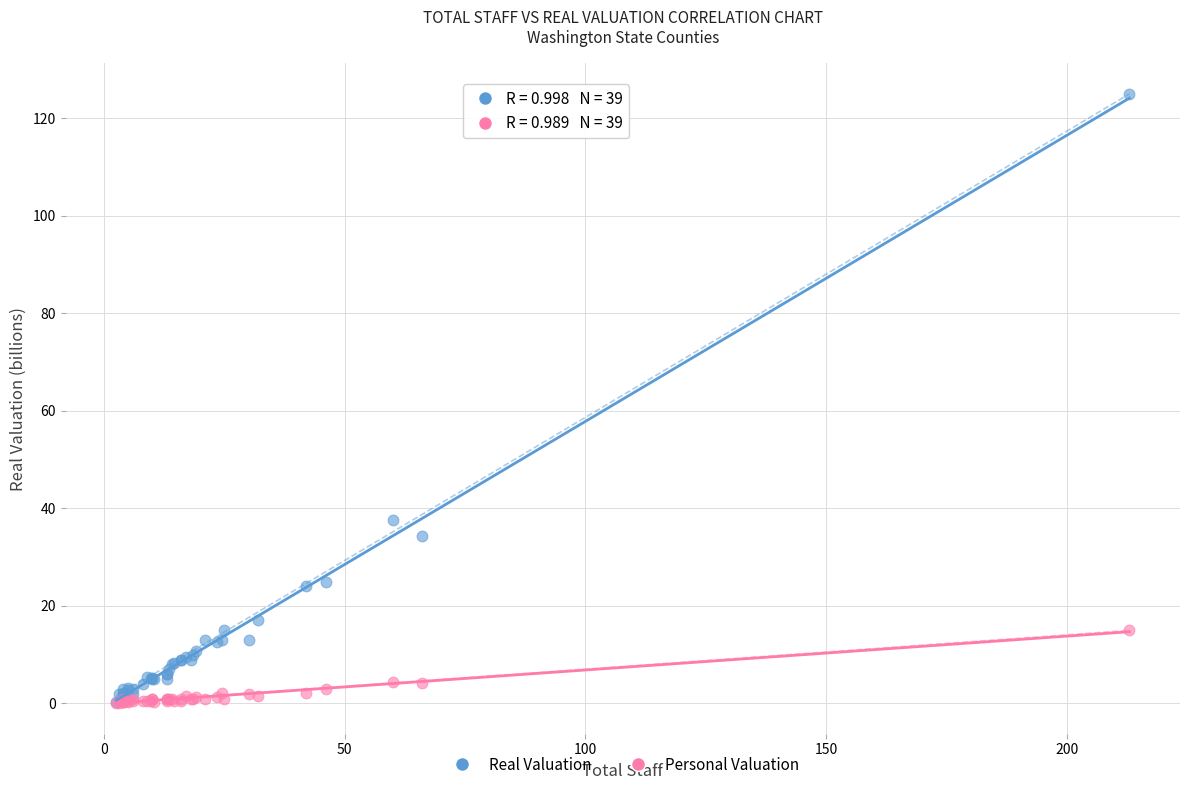

Across all series, what Y value is closest to 62?

37.6